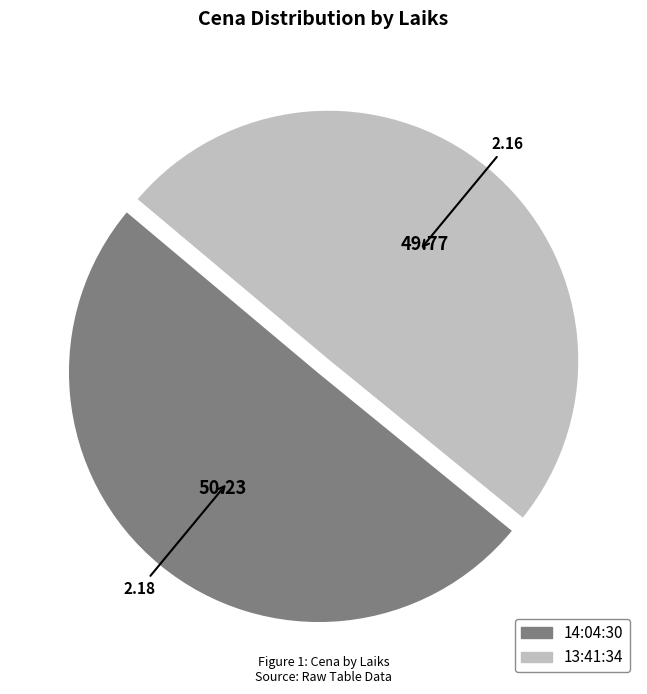

Count the number of slices in the pie.

2